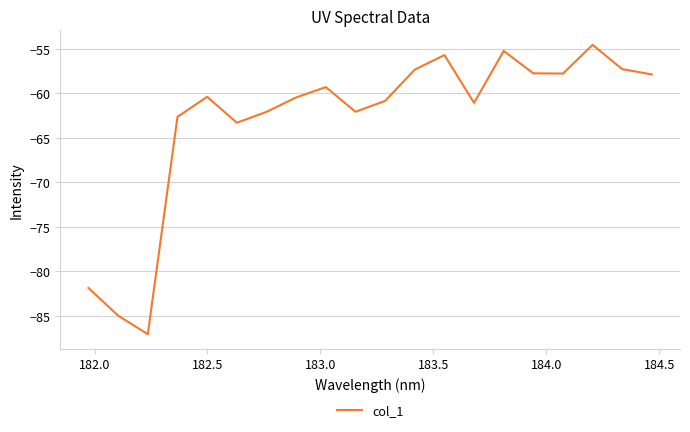

What is the maximum value shown in the chart?

-54.6